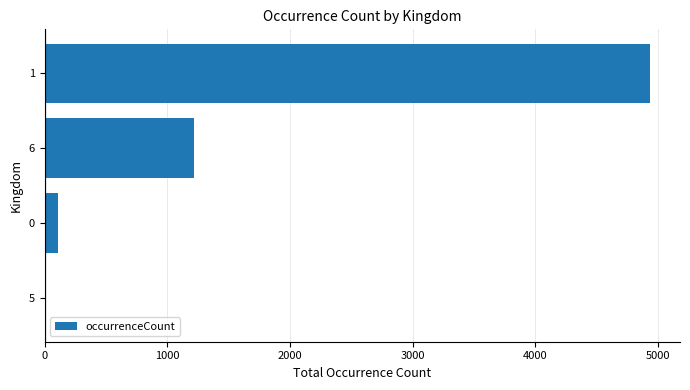

Is it true that the value at 6 is 1215?

True